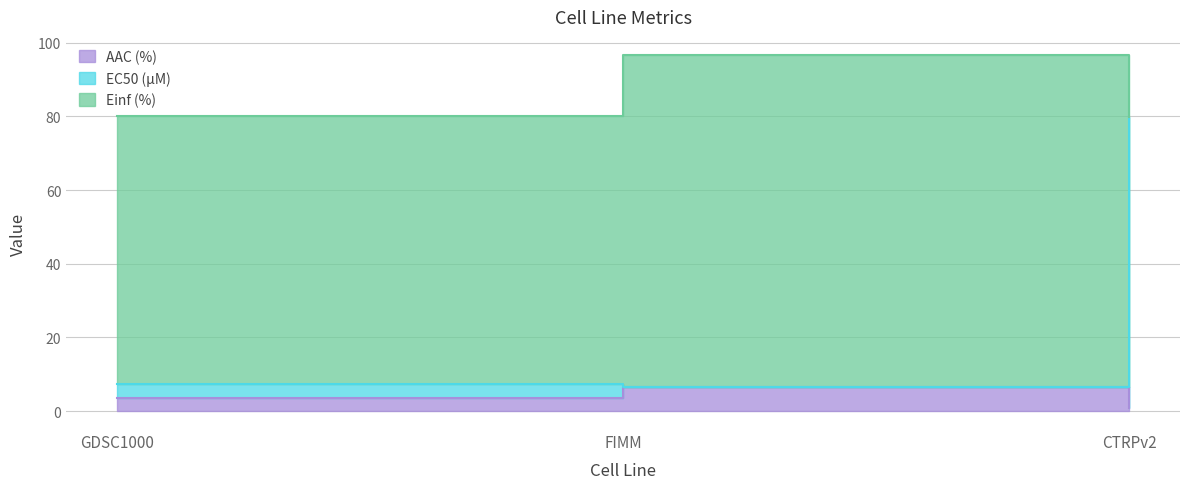

True or false: EC50 (µM) has a value of 39.6 at CTRPv2.

False